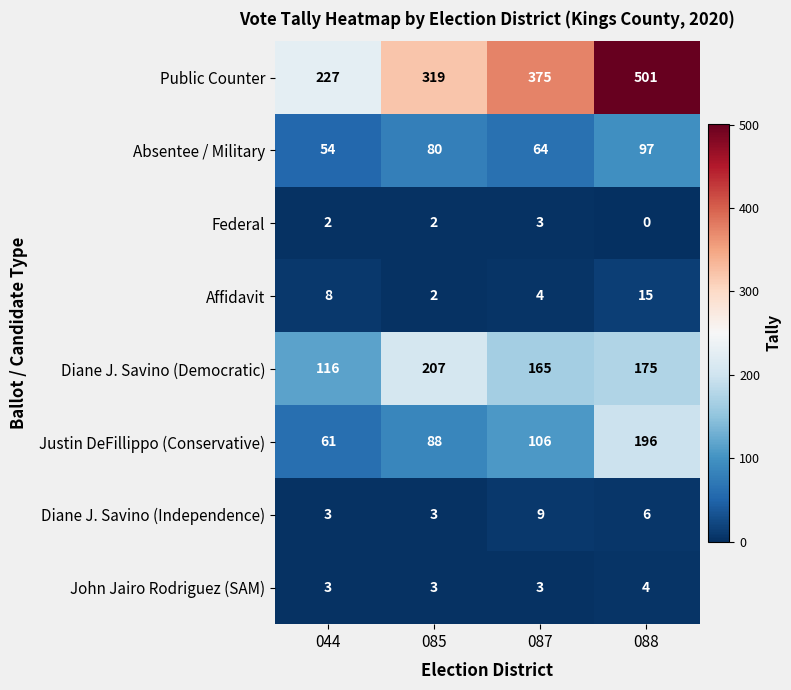

True or false: Diane J. Savino (Democratic) has a value of 52 at 085.

False